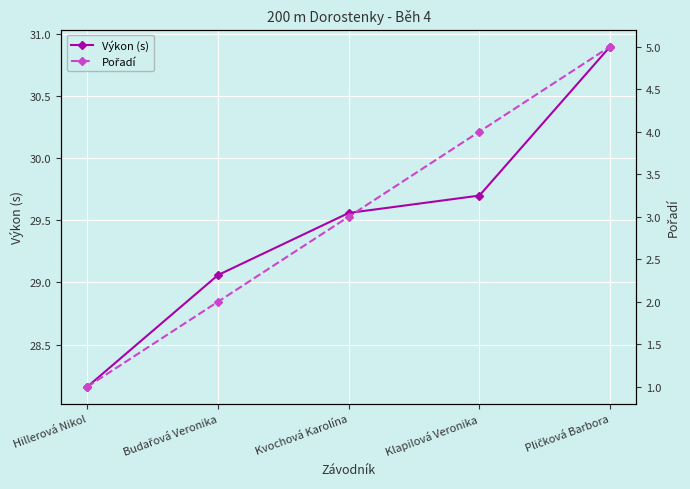

Between Kvochová Karolína and Klapilová Veronika, which series saw the biggest shift?

Pořadí